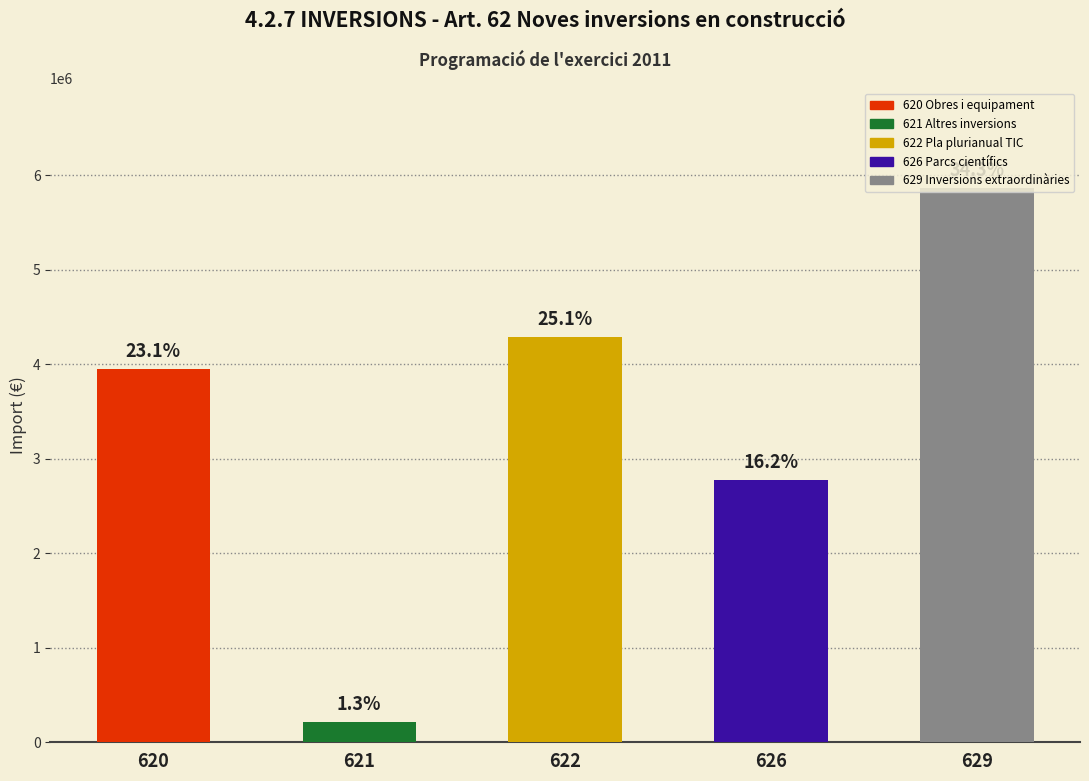

Where is the data nearest to the value 3040000?

626 Parcs científics